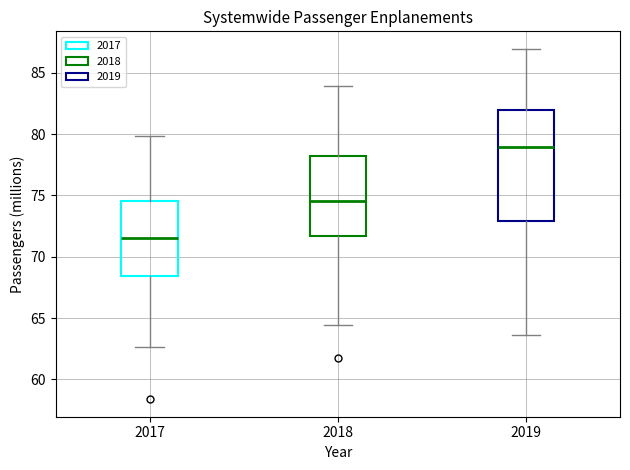

Comparing the boxes themselves (not the whiskers), which one is the tallest?

2019